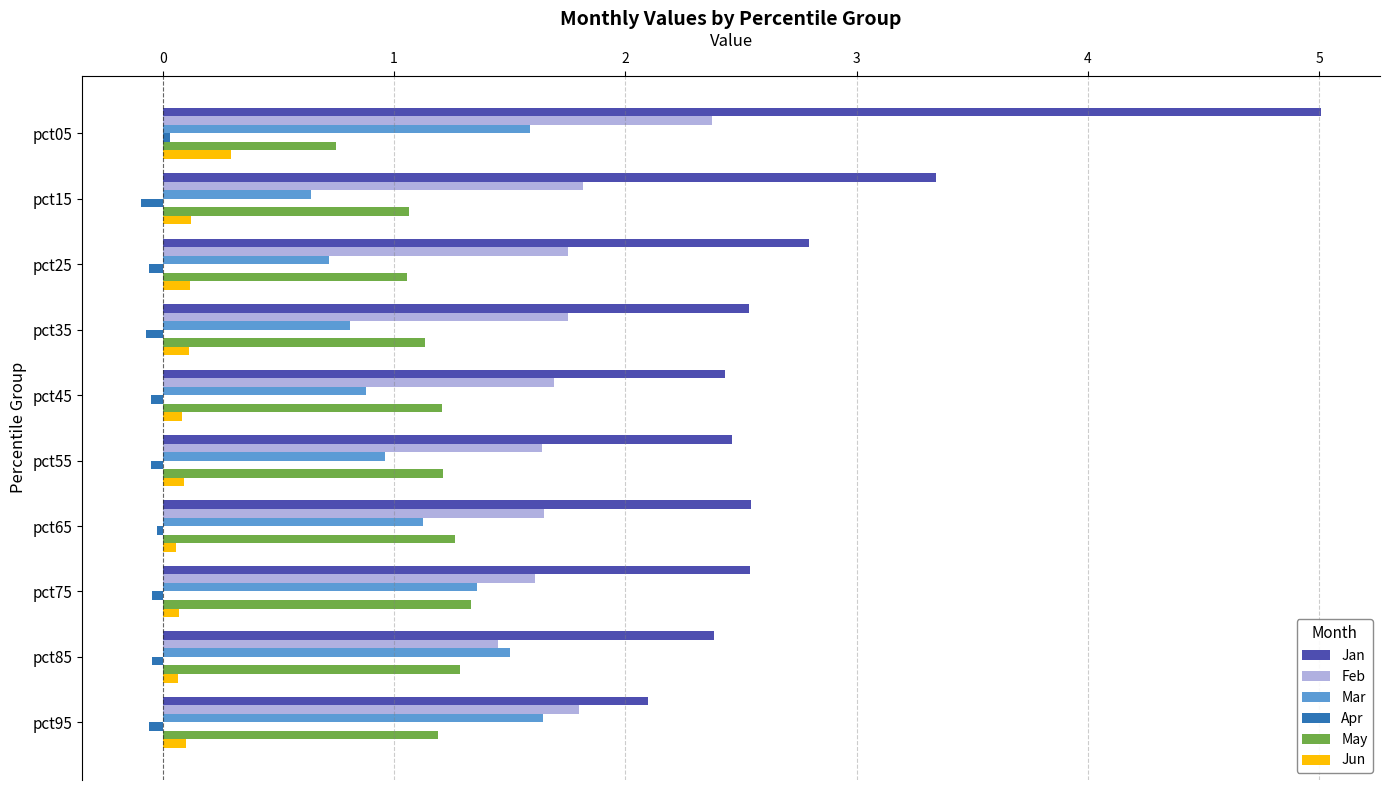

Which series has the largest range (max minus min)?

Jan